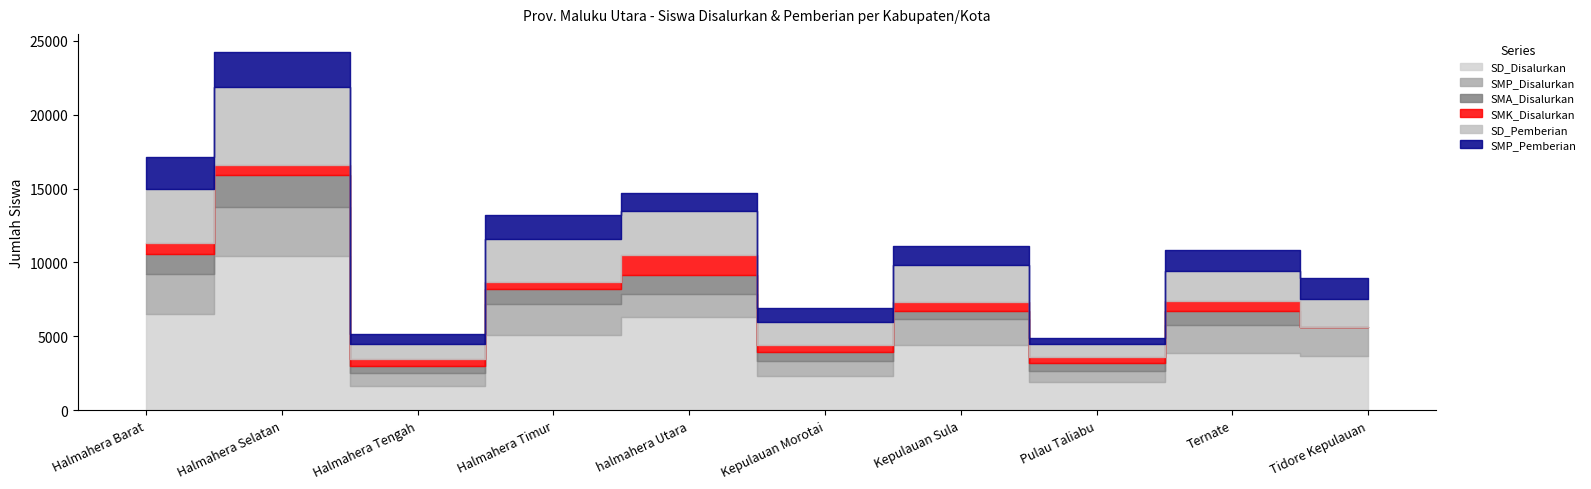

Is it true that SD_Disalurkan equals 2673 at Kab. Halmahera Tengah?

False